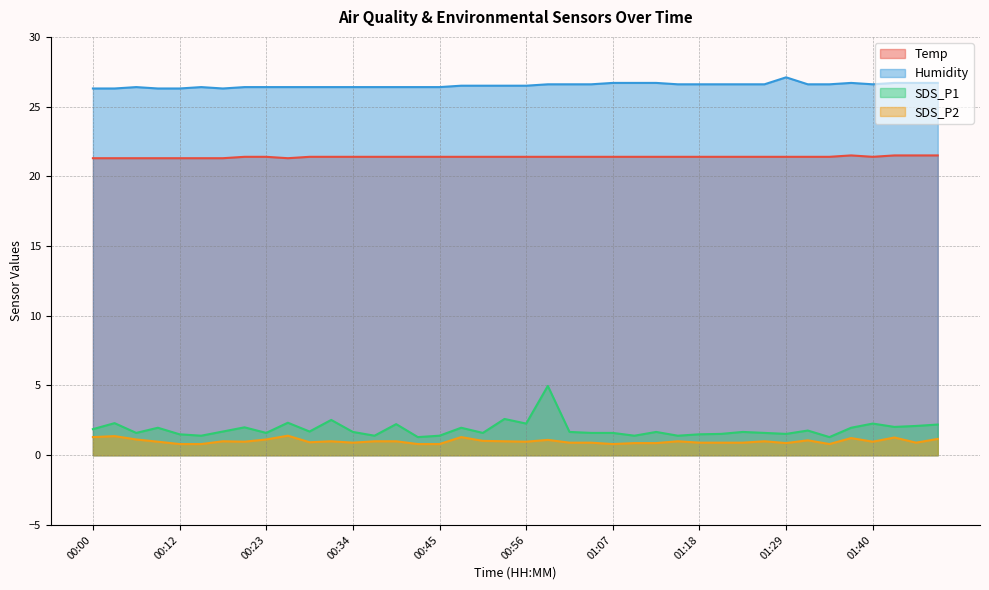

What are all the series names shown in the legend?

Temp, Humidity, SDS_P1, SDS_P2